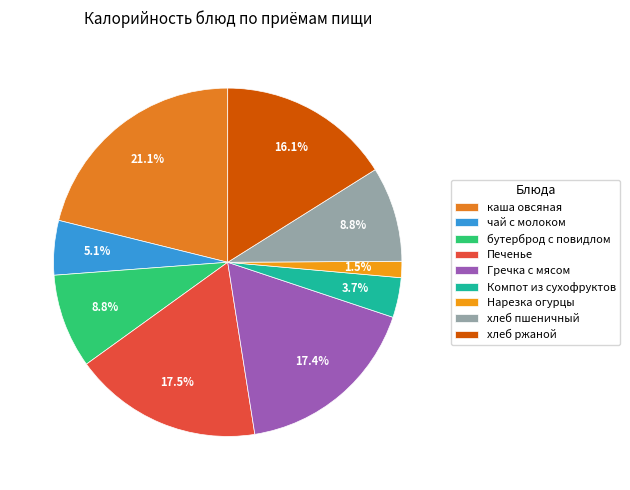

To the nearest percent, what portion does Печенье represent?

18%